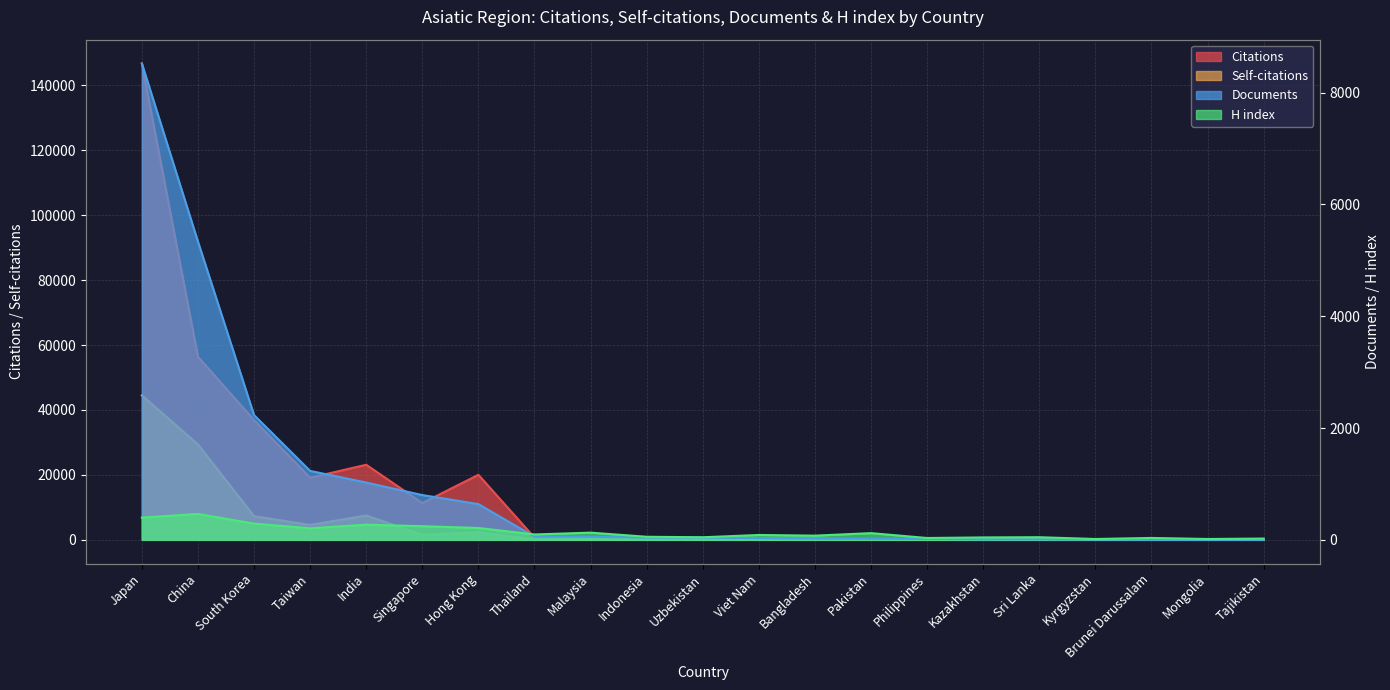

Count the number of categories in the chart.

21